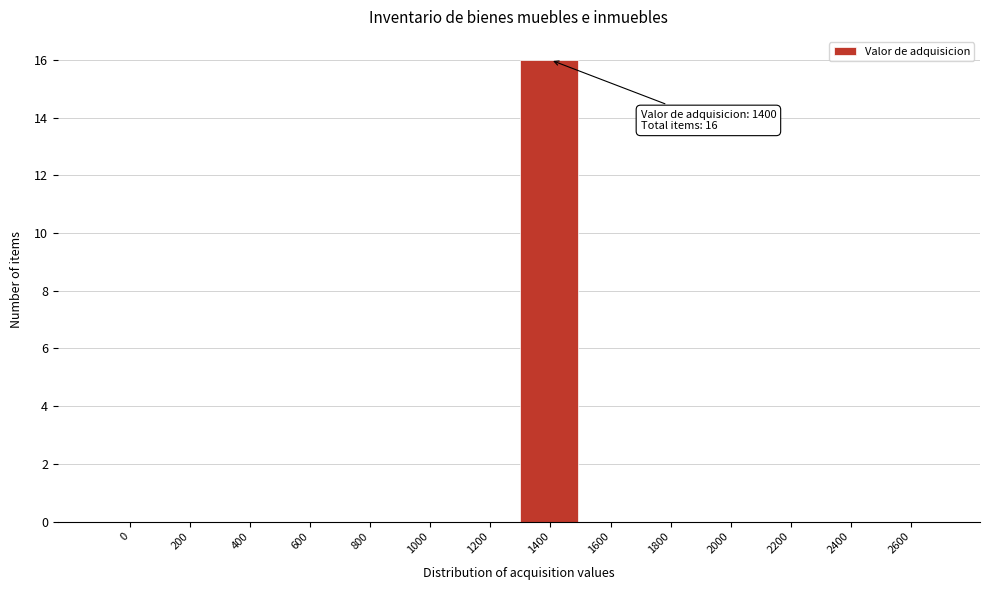

Reading left to right, transcribe all the data shown in this chart.

0=0	200=0	400=0	600=0	800=0	1000=0	1200=0	1400=16	1600=0	1800=0	2000=0	2200=0	2400=0	2600=0